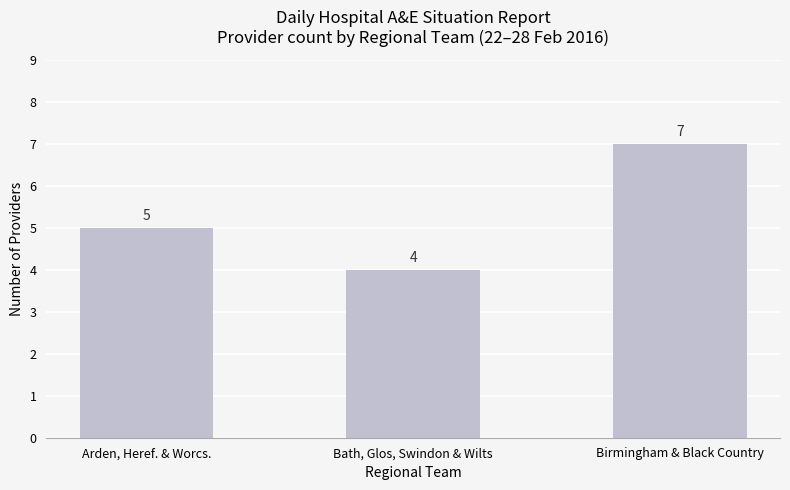

Which category has the highest value across all series?

Birmingham & Black Country